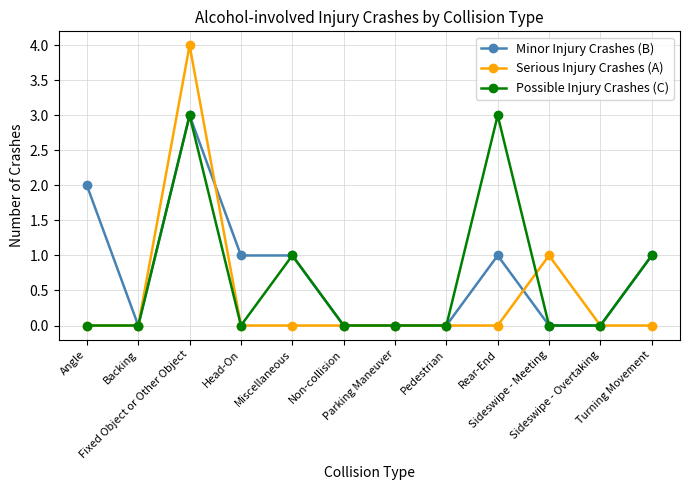

Reading left to right, transcribe all the data shown in this chart.

Minor Injury Crashes (B): Angle=2	Backing=0	Fixed Object or Other Object=3	Head-On=1	Miscellaneous=1	Non-collision=0	Parking Maneuver=0	Pedestrian=0	Rear-End=1	Sideswipe - Meeting=0	Sideswipe - Overtaking=0	Turning Movement=1
Serious Injury Crashes (A): Angle=0	Backing=0	Fixed Object or Other Object=4	Head-On=0	Miscellaneous=0	Non-collision=0	Parking Maneuver=0	Pedestrian=0	Rear-End=0	Sideswipe - Meeting=1	Sideswipe - Overtaking=0	Turning Movement=0
Possible Injury Crashes (C): Angle=0	Backing=0	Fixed Object or Other Object=3	Head-On=0	Miscellaneous=1	Non-collision=0	Parking Maneuver=0	Pedestrian=0	Rear-End=3	Sideswipe - Meeting=0	Sideswipe - Overtaking=0	Turning Movement=1